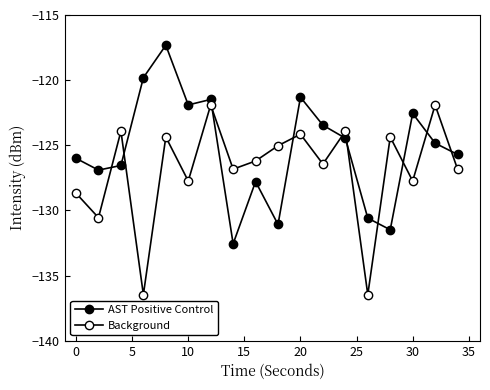

Which series has the largest total across all categories?

AST Positive Control